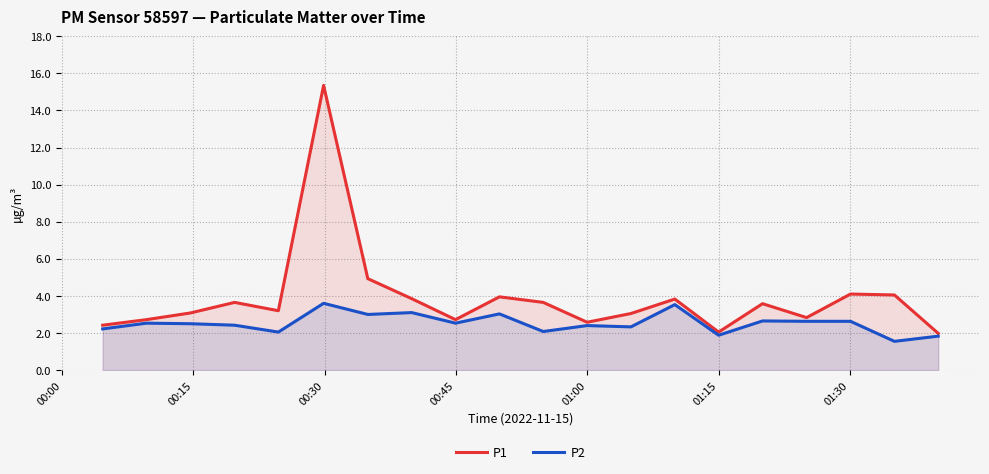

Which series has the widest spread of values?

P1